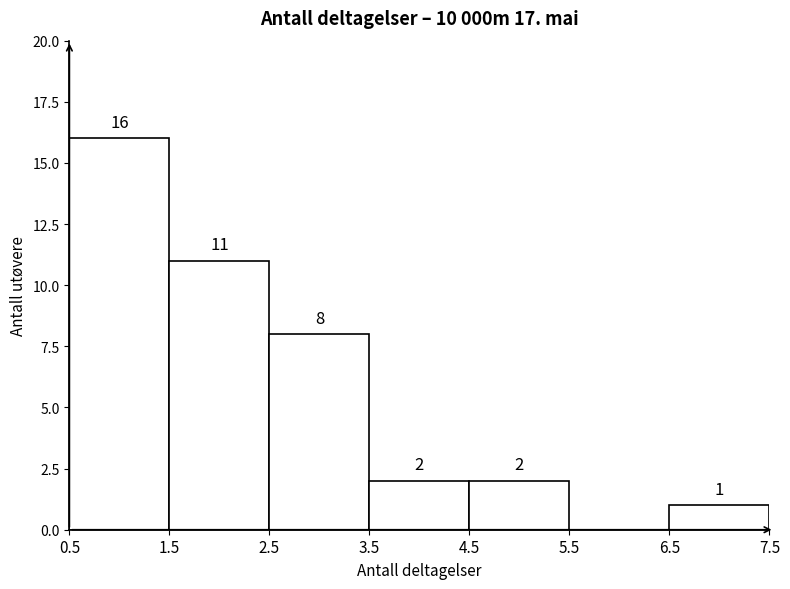

Over which range of the x-axis is the bar tallest?

0.5 to 1.5